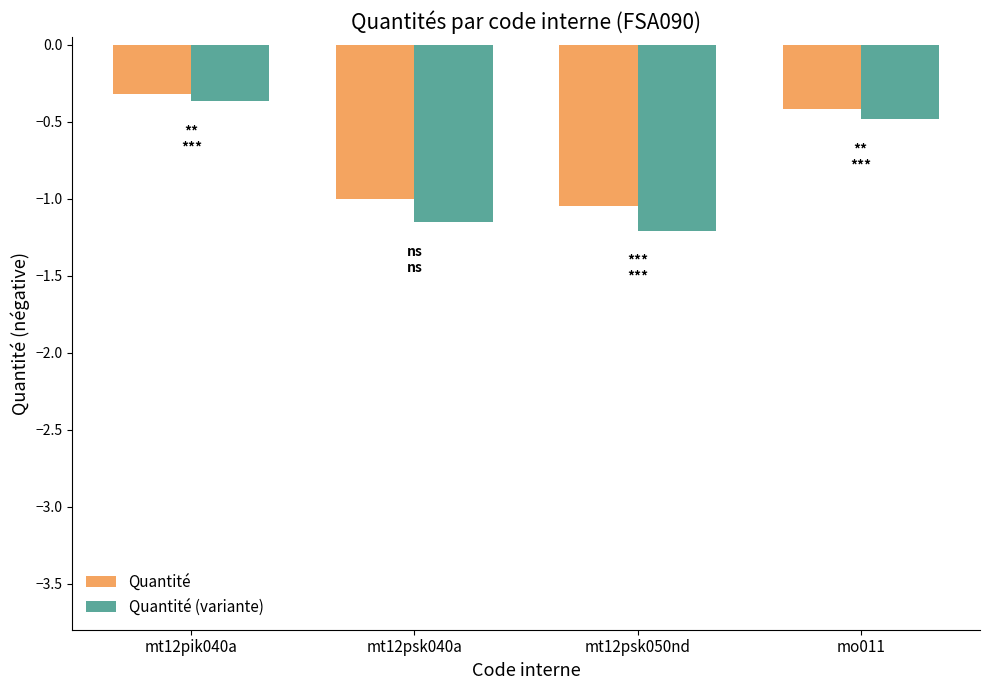

Which series changed the most between mt12psk050nd and mo011?

Quantité (variante)